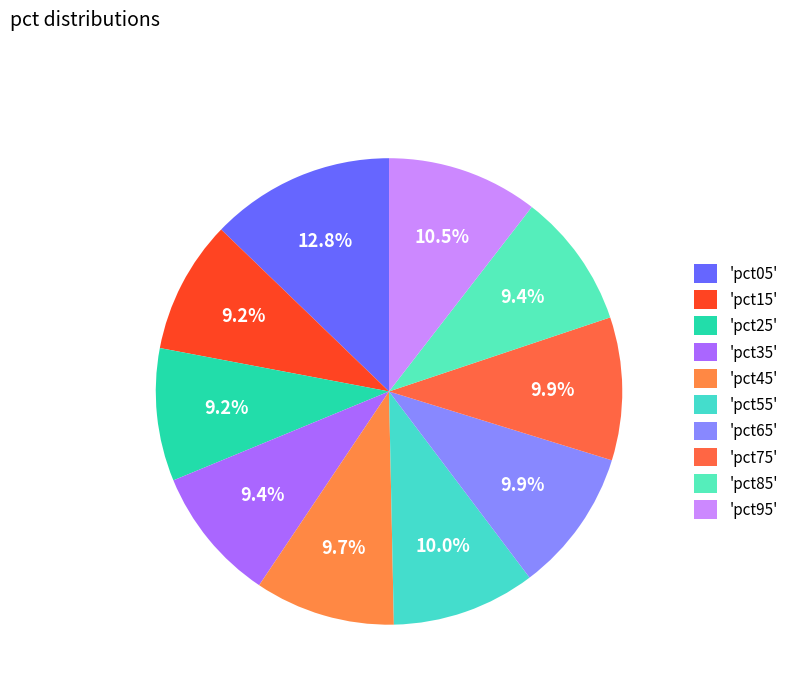

Rank the categories by value from lowest to highest.

pct25, pct15, pct85, pct35, pct45, pct75, pct65, pct55, pct95, pct05